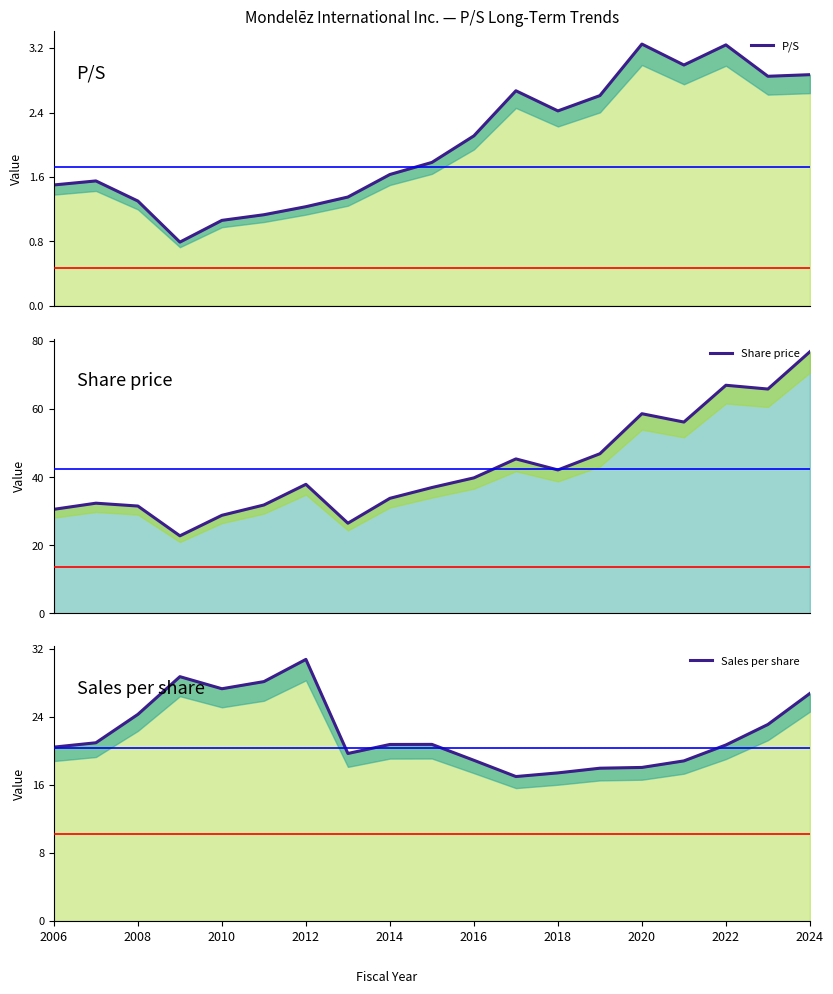

What is the average value of the Share price series?

42.7